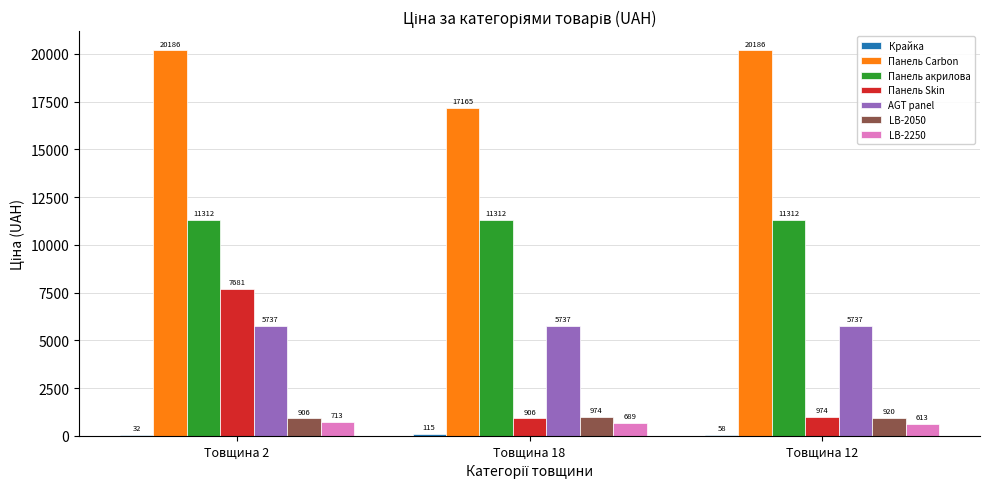

The value of AGT panel at Товщина 18 is 5736.9. True or false?

True